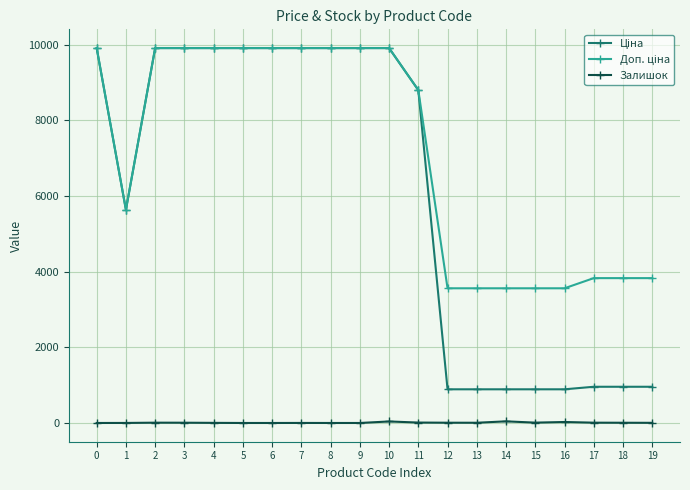

True or false: Залишок has more than 0 interior local peaks.

True